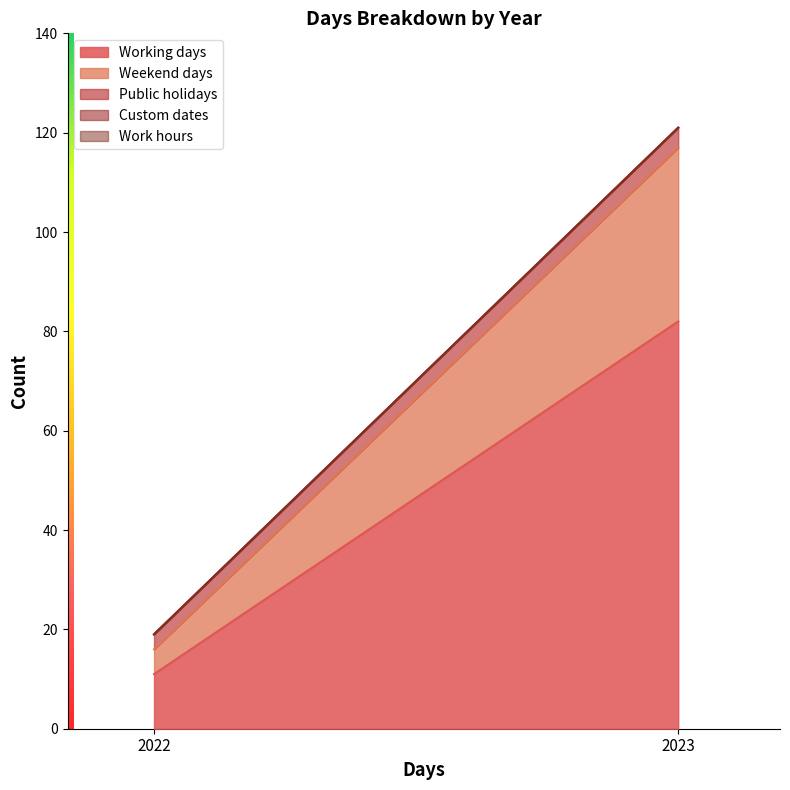

How many lines are shown in the chart?

5